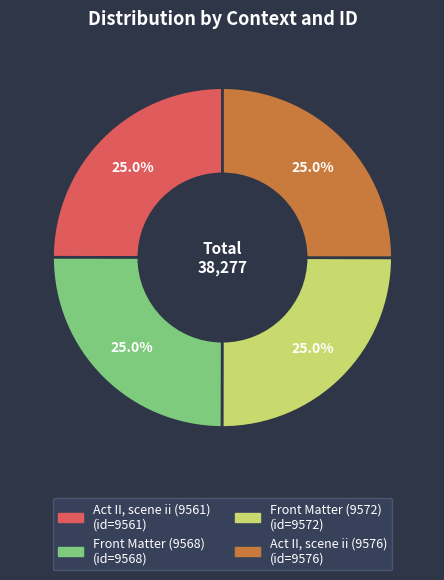

What percentage do Front Matter (9572) and Act II, scene ii (9576) together represent?

50.0%